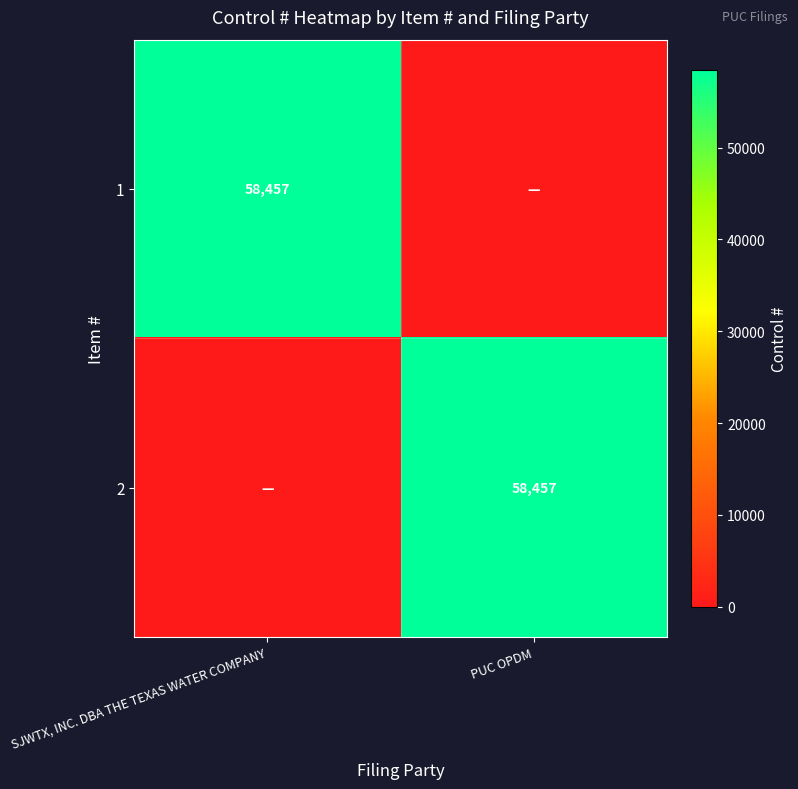

The 1 series shows 58457 at SJWTX, INC. DBA THE TEXAS WATER COMPANY. True or false?

True